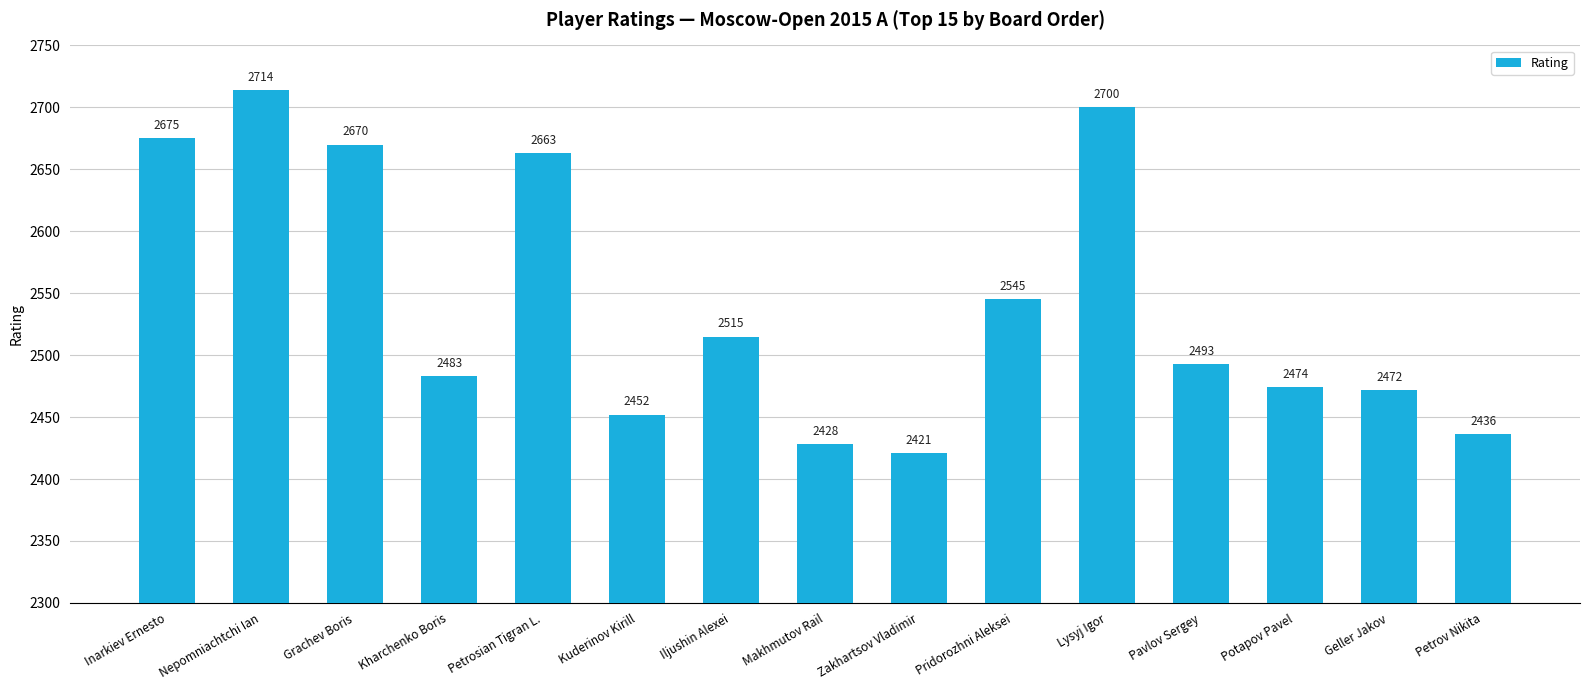

What is the sum of all values?

38141